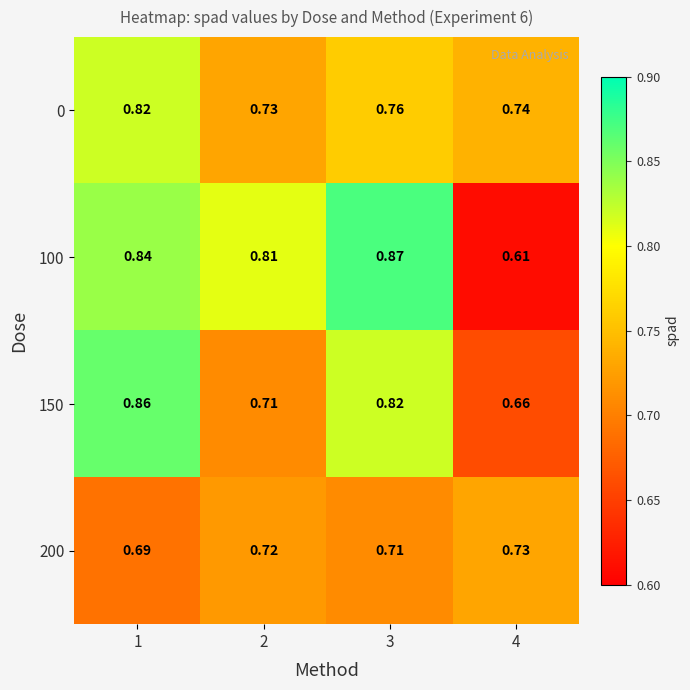

Is the value of 100 at 4 greater than the value of 0 at 4?

No